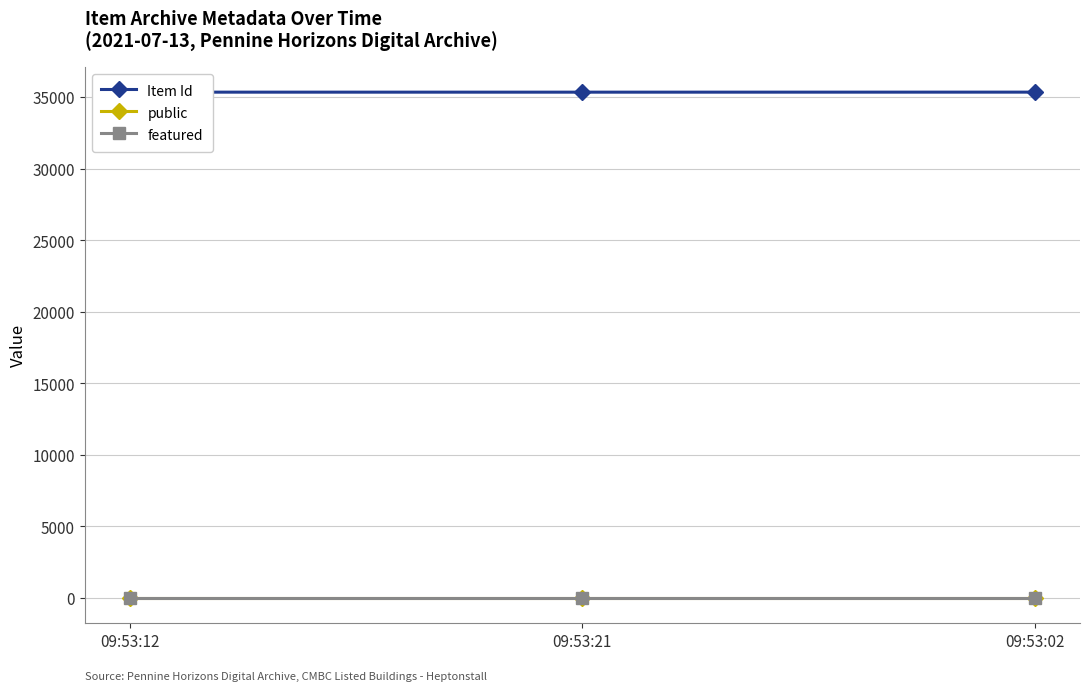

What is the value of the Item Id point at the 3rd from the left?

35352